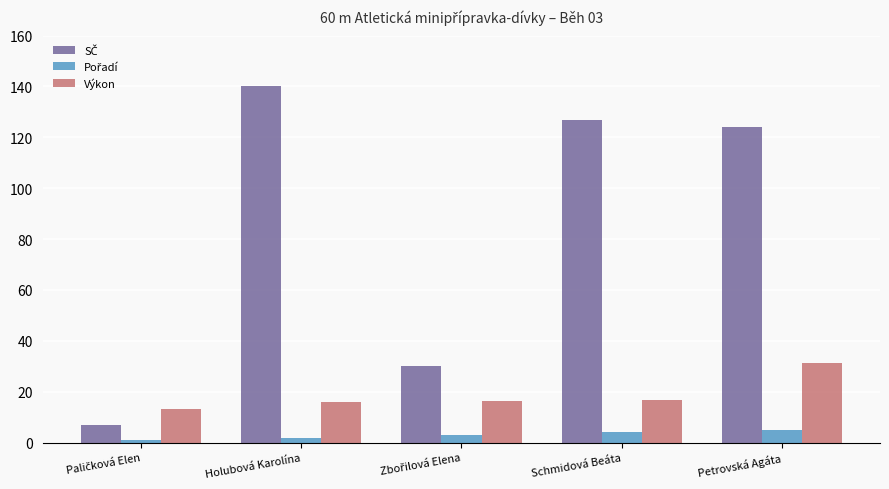

At how many categories does at least one series exceed 33?

3